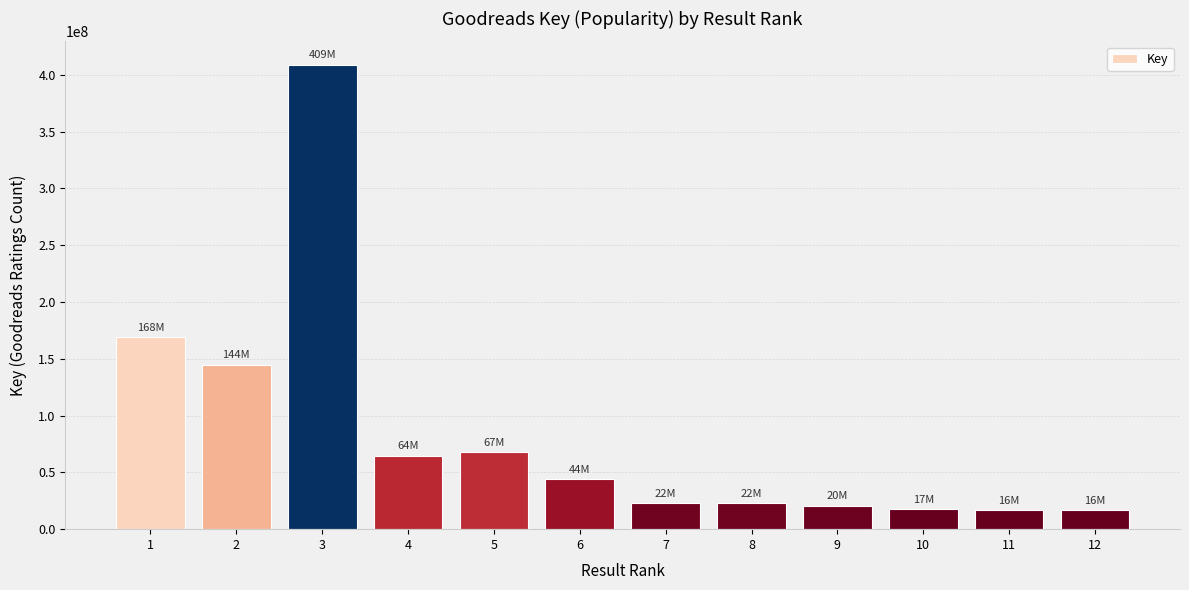

Approximately how many times larger is the value at 4 compared to 3?

0.2